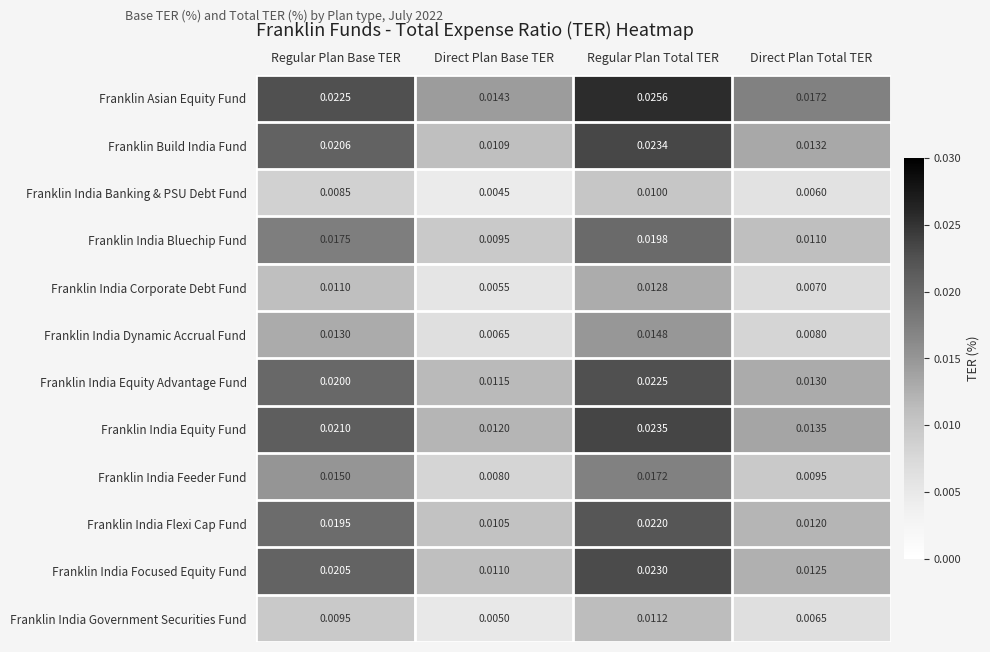

Which series has the largest range (max minus min)?

Franklin Build India Fund